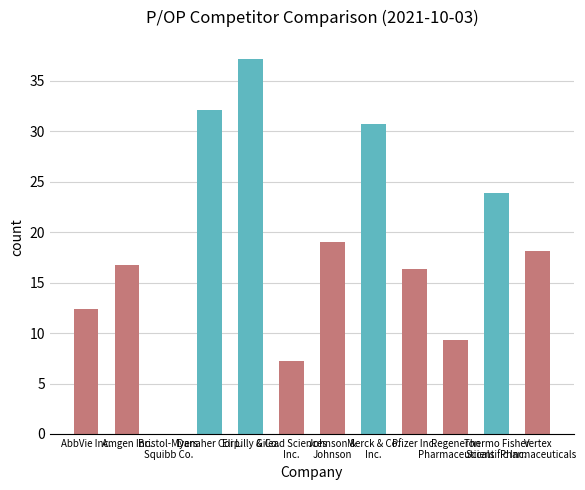

Reading left to right, list all the values displayed in this chart.

12.4	16.7	0.0	32.1	37.2	7.3	19.0	30.7	16.4	9.3	23.9	18.1